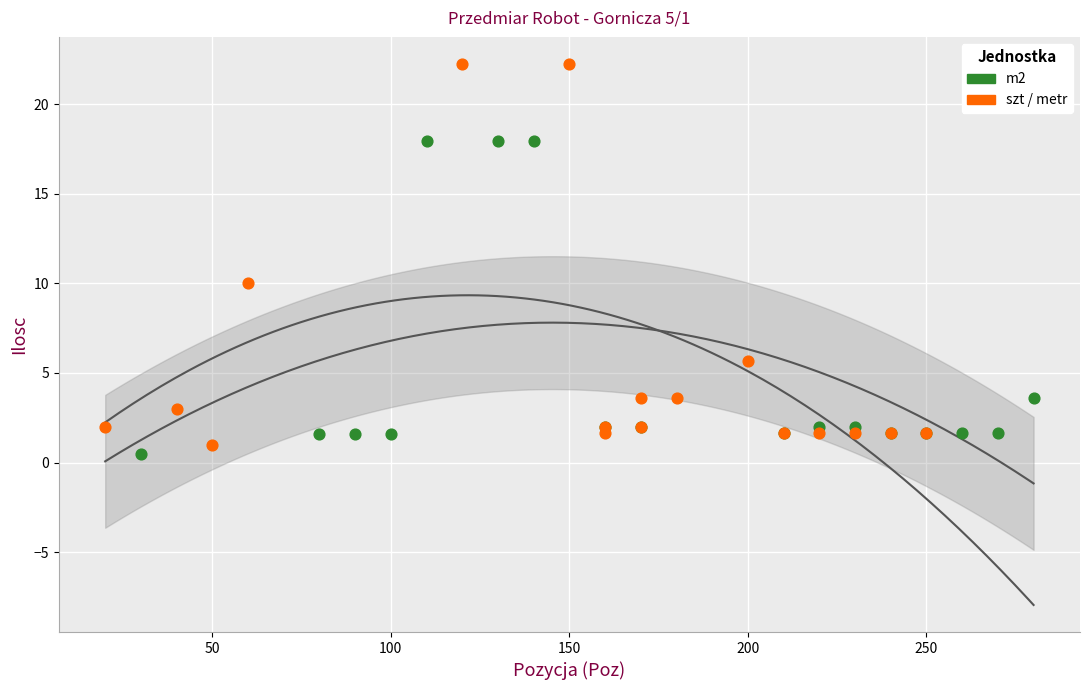

Which series has the largest Y range (max minus min)?

szt / metr